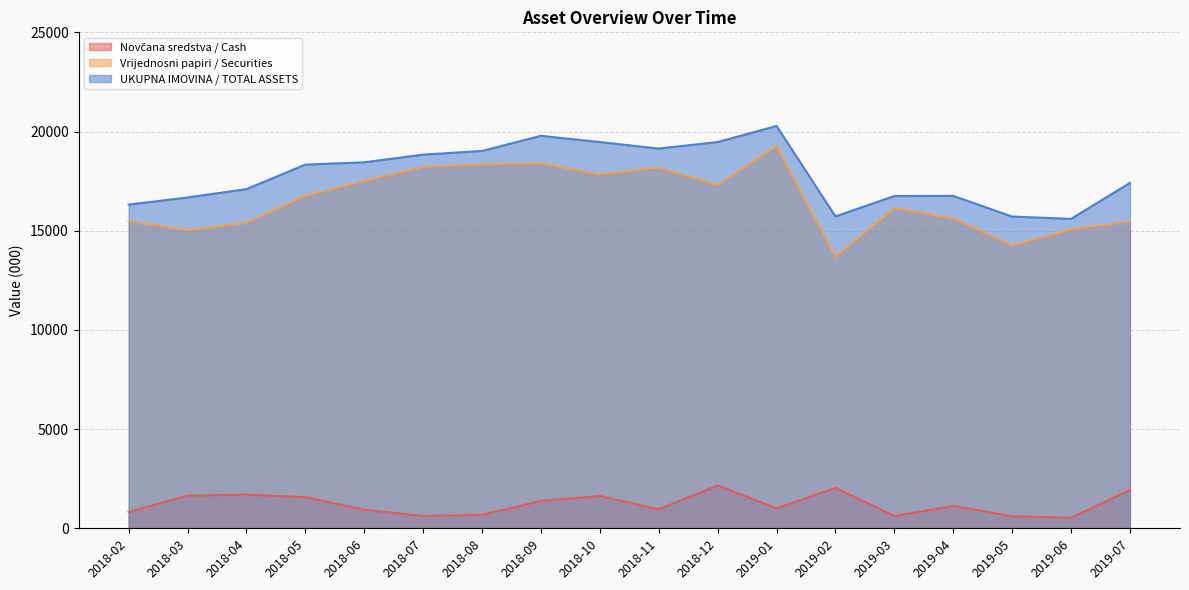

What is the sum of all Vrijednosni papiri / Securities values?

298013.9